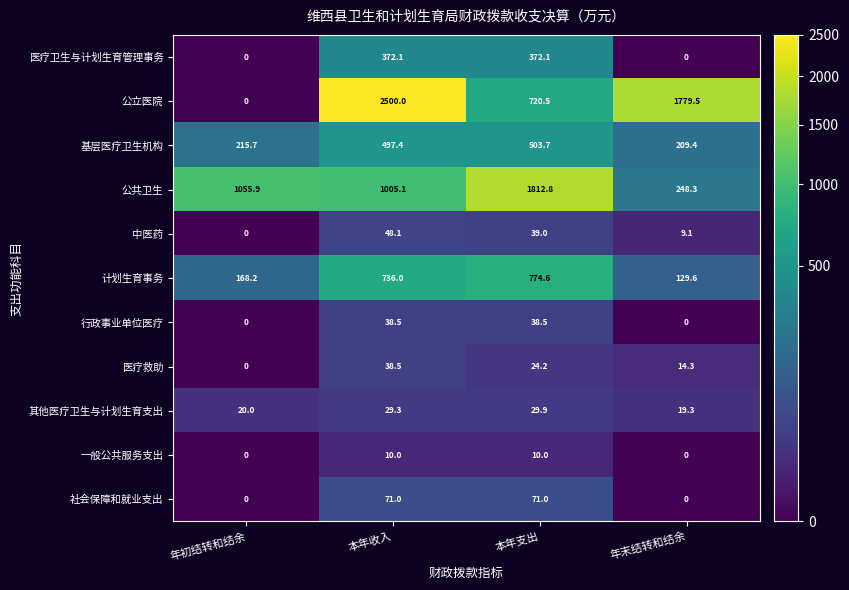

Where does the 其他医疗卫生与计划生育支出 series first go above 29?

本年收入